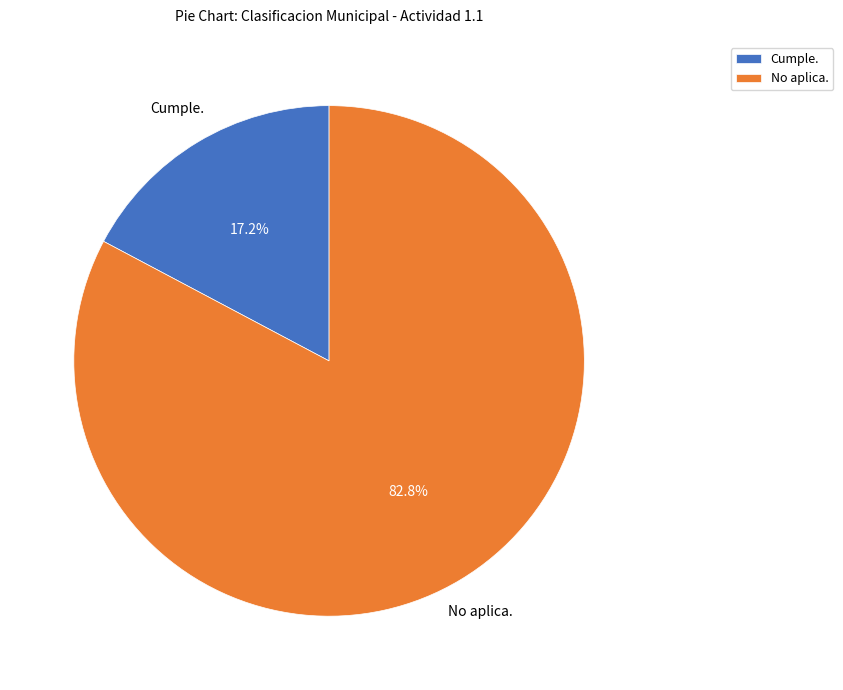

Count the number of slices in the pie.

2